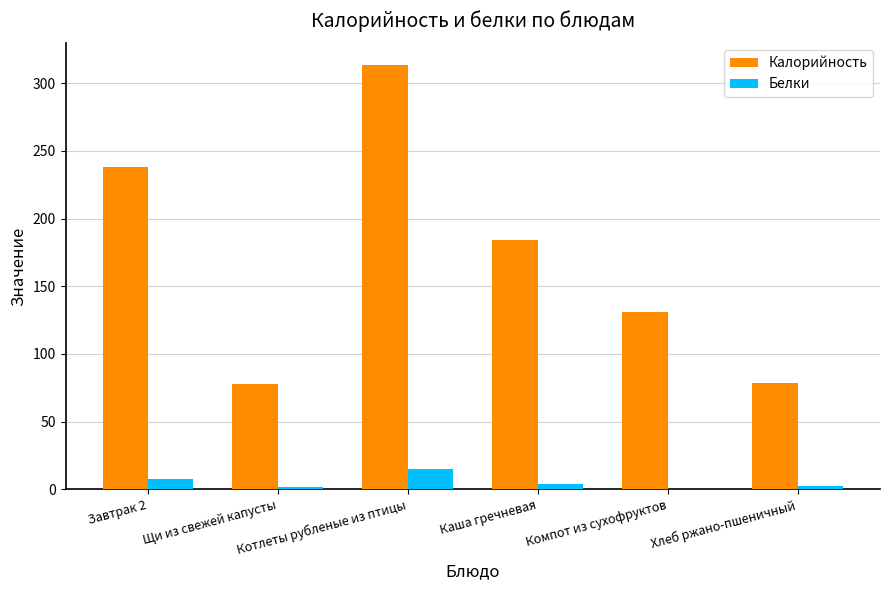

What is the sum of all Калорийность values?

1022.5